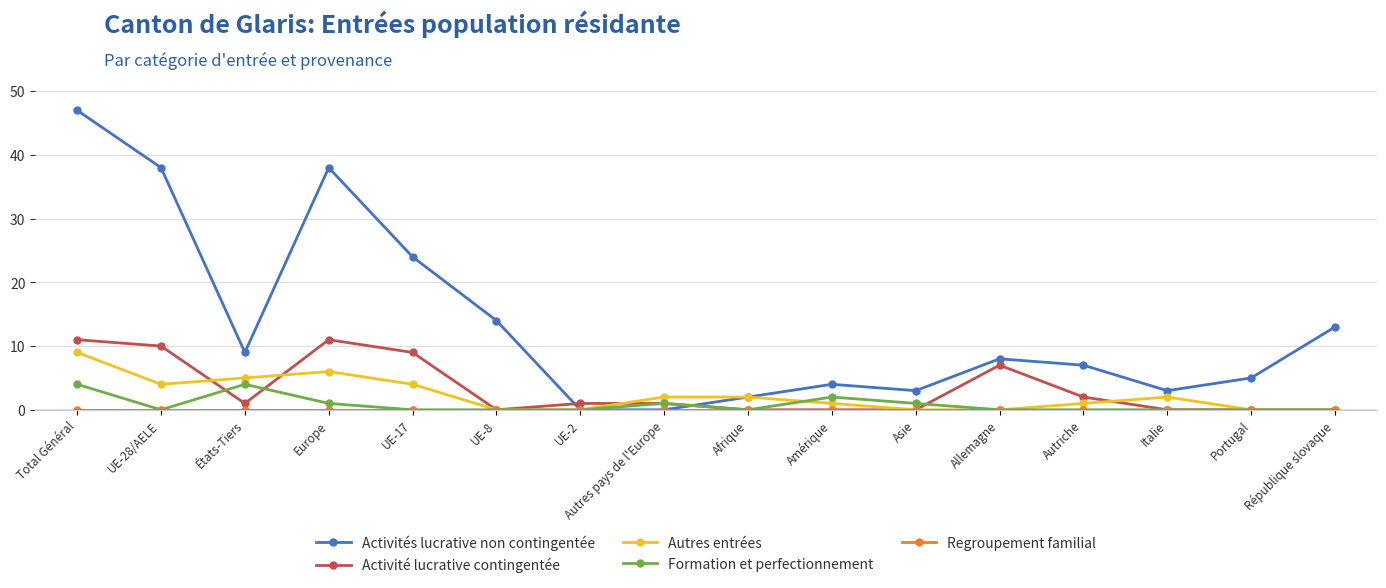

What value does the Activités lucrative non contingentée series have at Amérique?

4